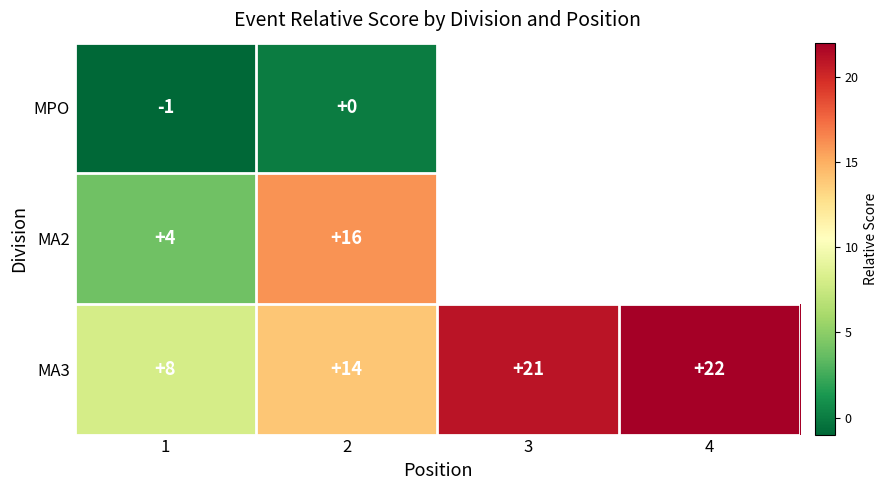

What is the difference between the highest and lowest values at 1?

9